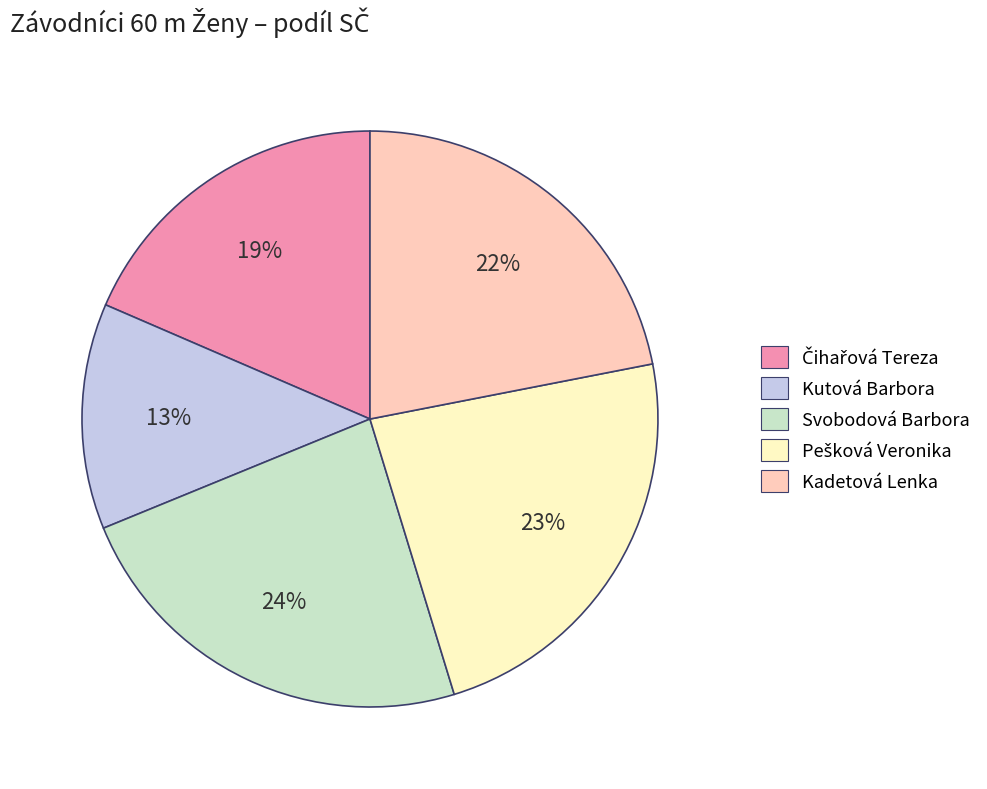

To the nearest percent, what percentage of the pie is Kadetová Lenka?

22%